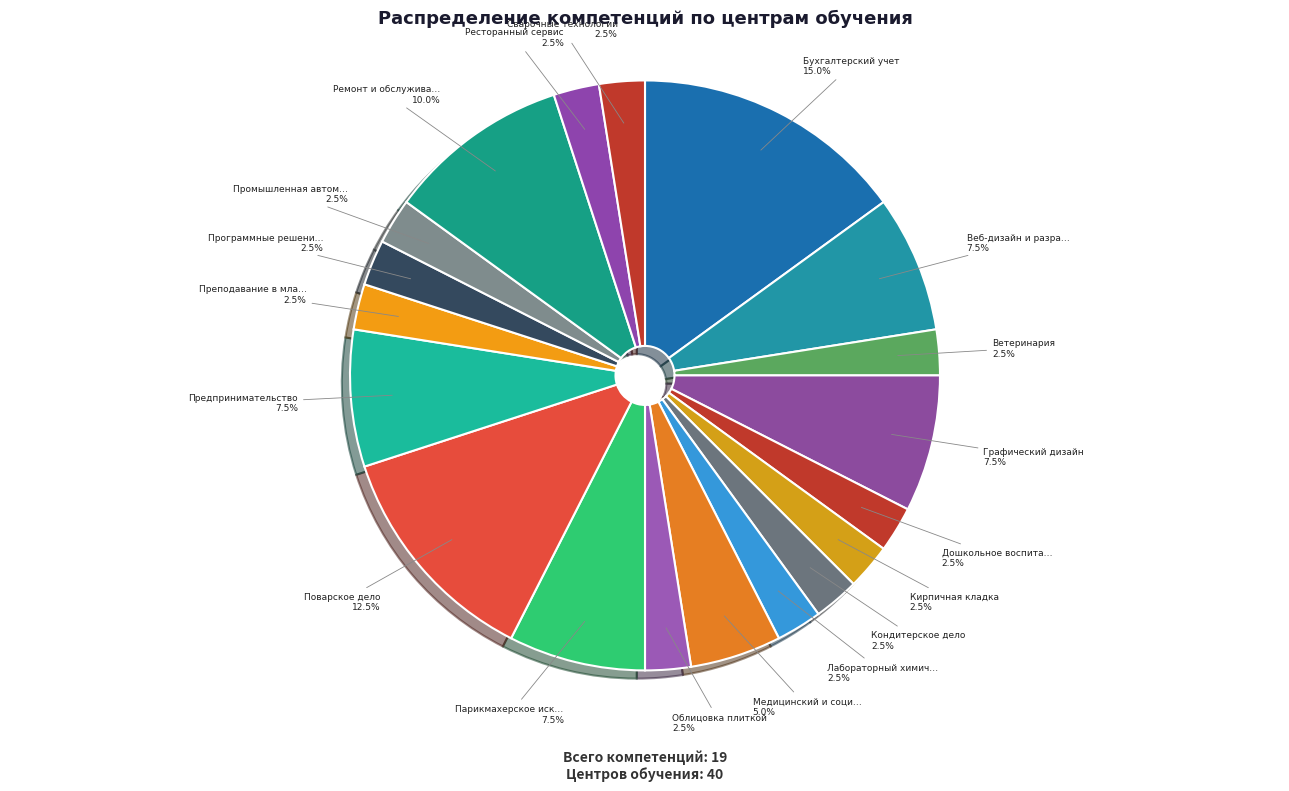

How many slices are in this pie chart?

19